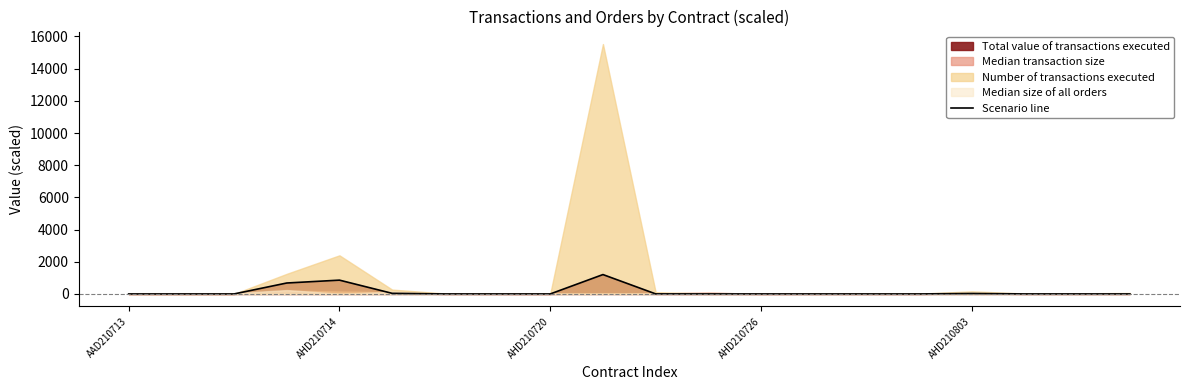

What is the highest value of the Scenario line series?

1204.1